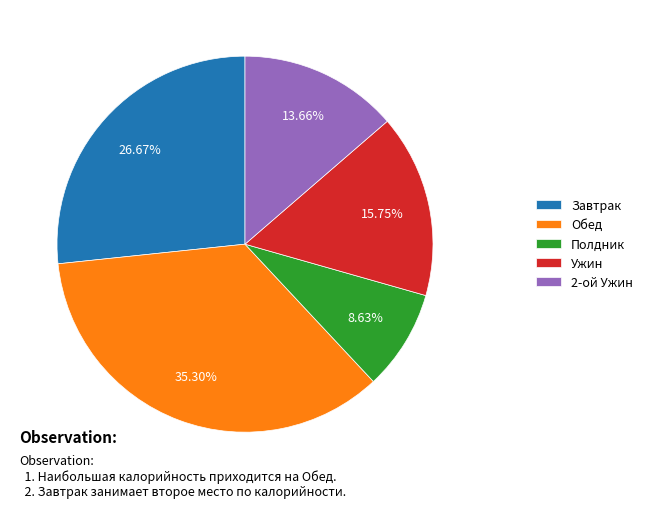

Do Полдник and 2-ой Ужин together represent more than half of the pie?

No